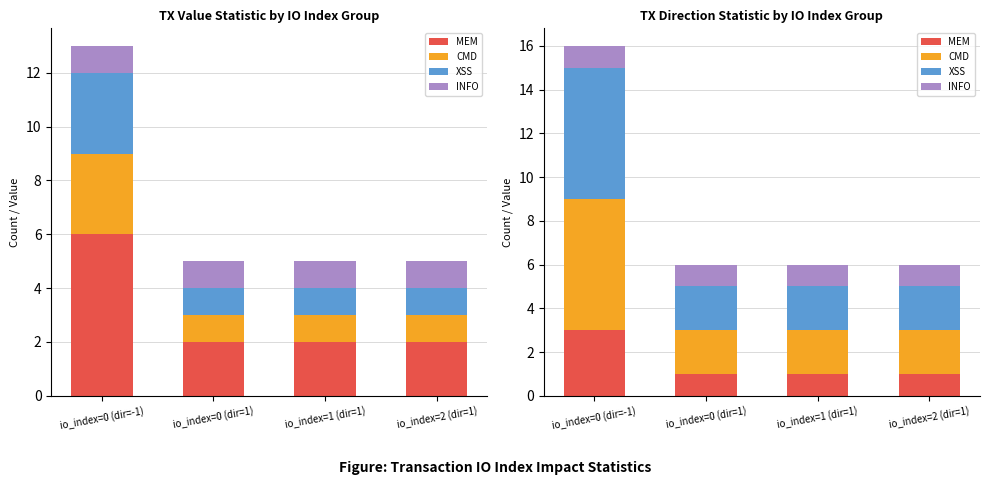

Which series changed the most between io_index=0 (dir=-1) and io_index=0 (dir=1)?

XSS